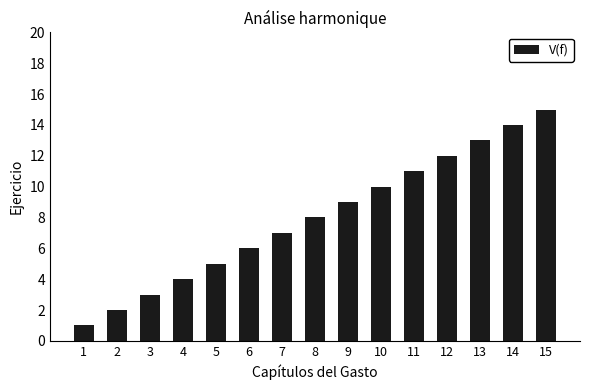

Reading left to right, what are all the values shown in this chart?

1=1	2=2	3=3	4=4	5=5	6=6	7=7	8=8	9=9	10=10	11=11	12=12	13=13	14=14	15=15